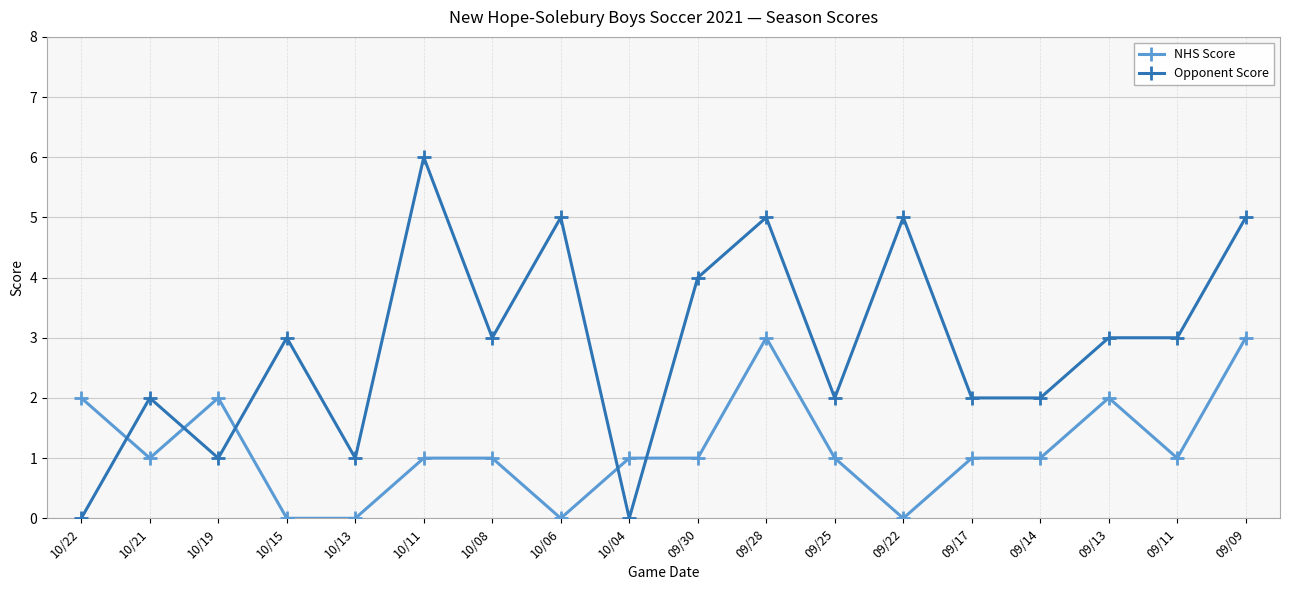

At which category does Opponent Score reach its first local valley?

10/19